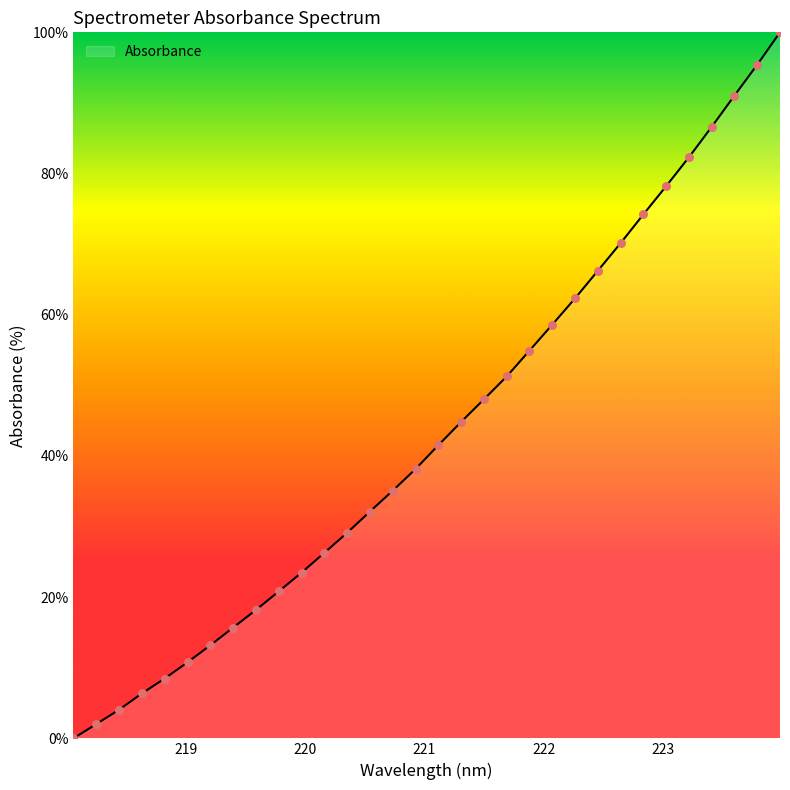

What is the difference between the maximum and minimum values?

100.0